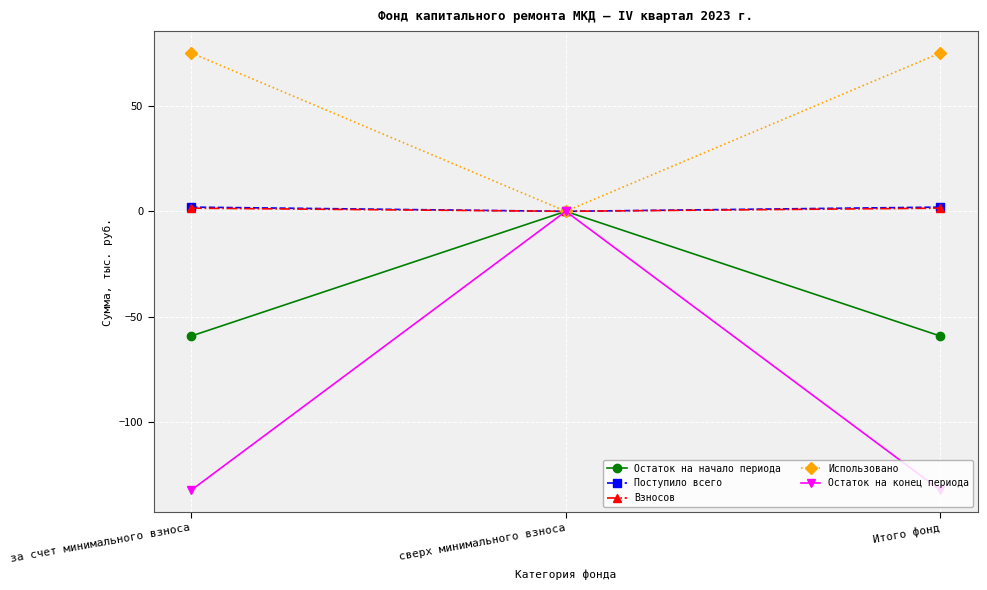

What value does the Поступило всего series have at Итого фонд?

2.0